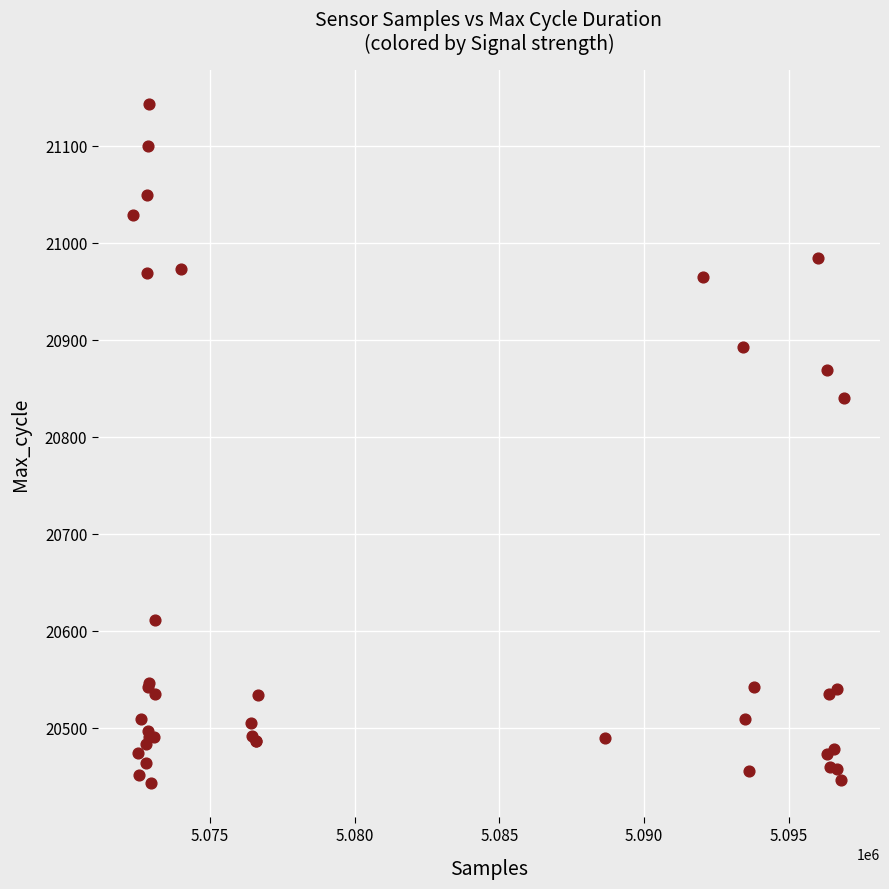

What Y value in the scatter plot is closest to 20793?

20840